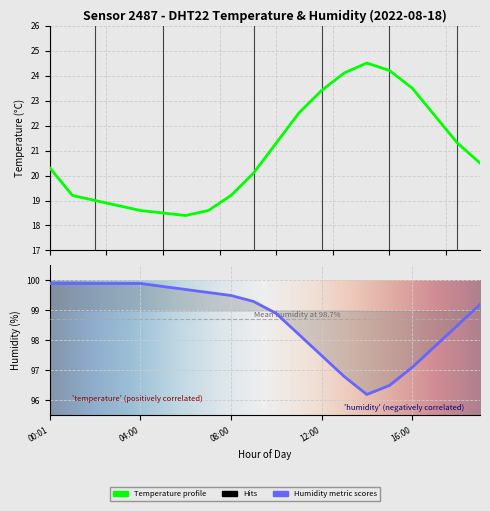

True or false: temperature and humidity cross at least once.

False